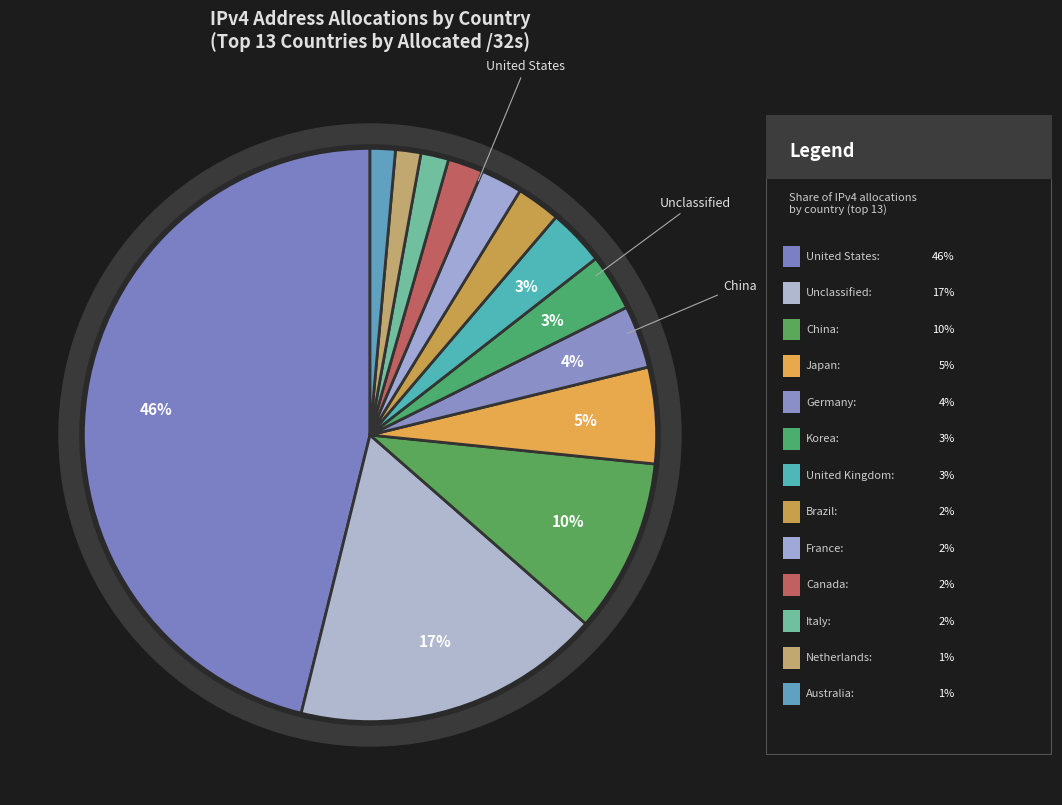

What percentage is the Canada slice, to the nearest percent?

2%